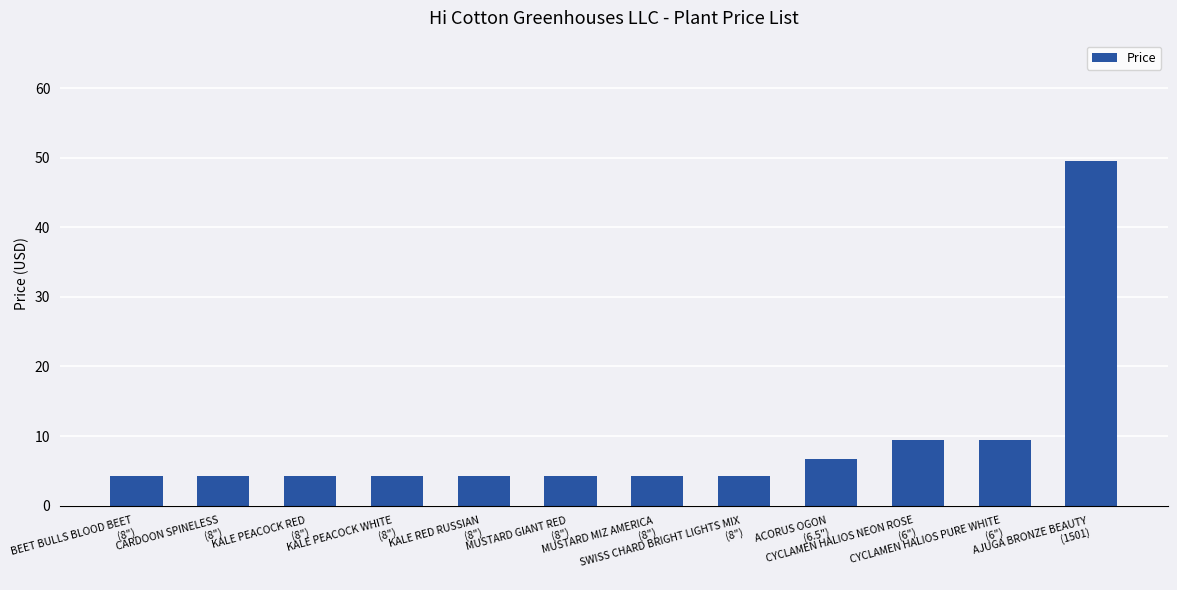

What is the greatest value displayed?

49.5